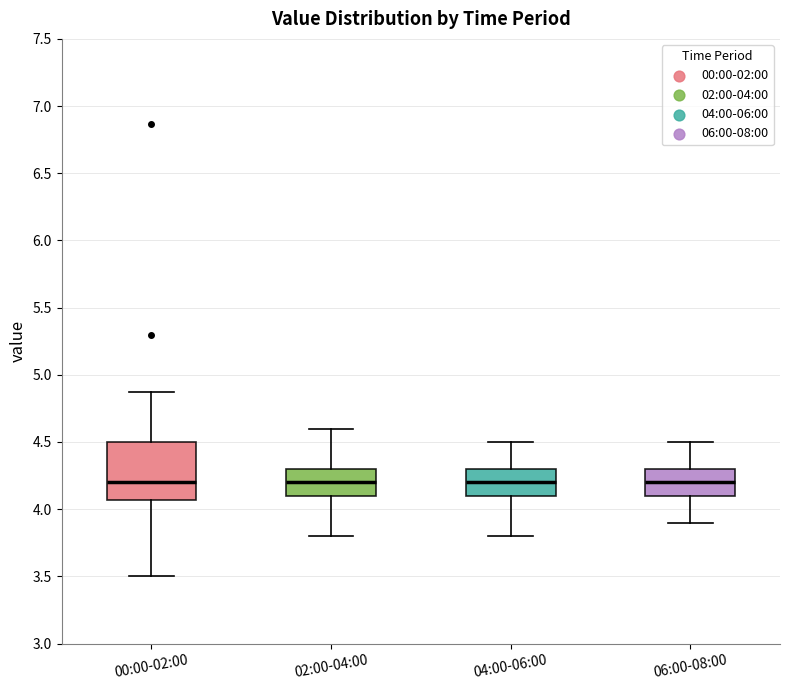

Where does the upper whisker of the box for 02:00-04:00 end on the y-axis? The values are not printed on the chart, so give them approximately, as read against the axis.

4.60